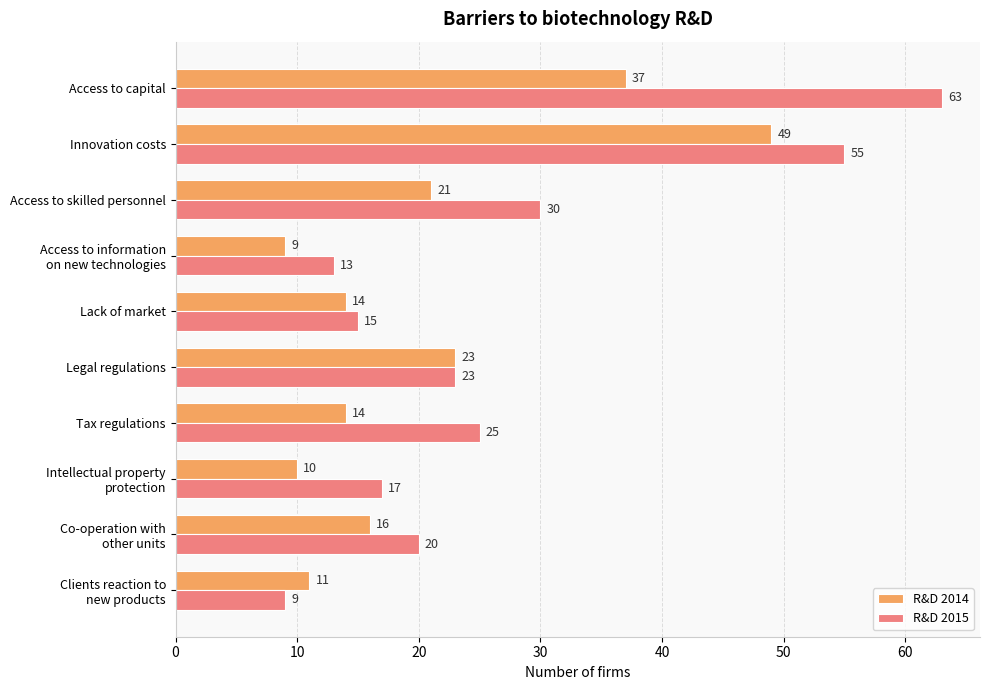

What is the difference between the highest and lowest values at Innovation costs?

6